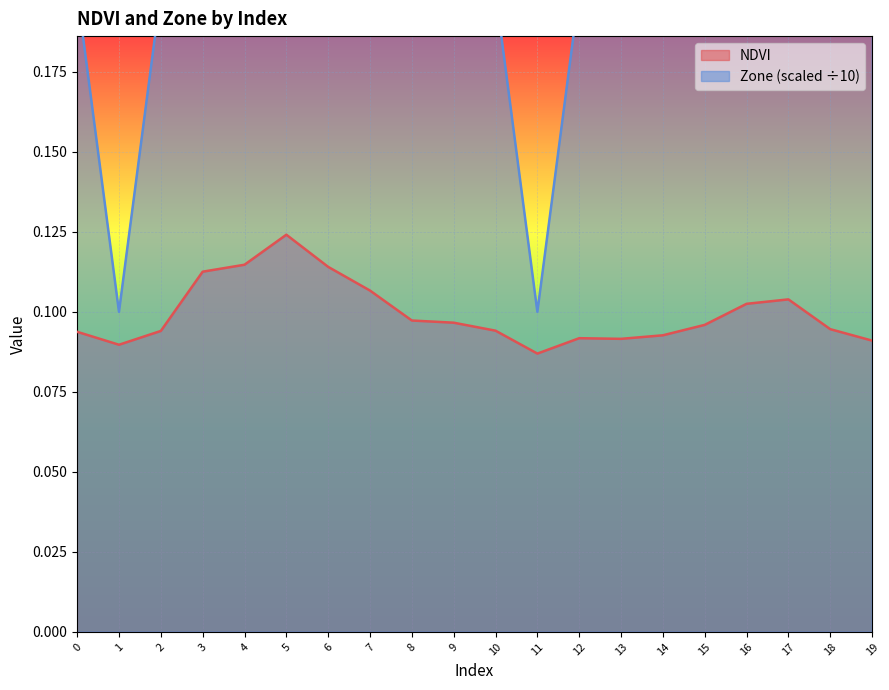

Which series changed the most between 6 and 17?

Zone